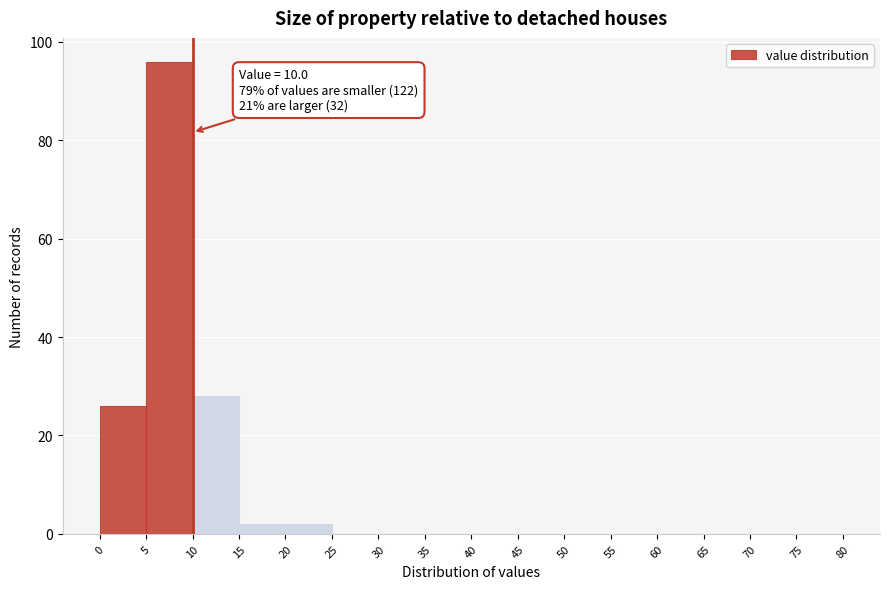

Over which range of the x-axis is the bar tallest?

5 to 10